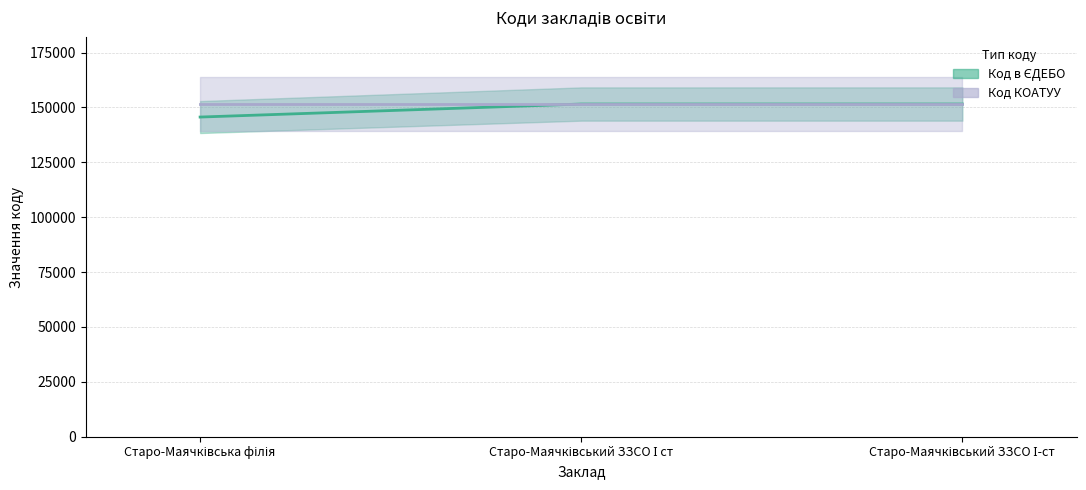

The value of Код КОАТУУ (центр) at Старо-Маячківська філія is 151583. True or false?

True